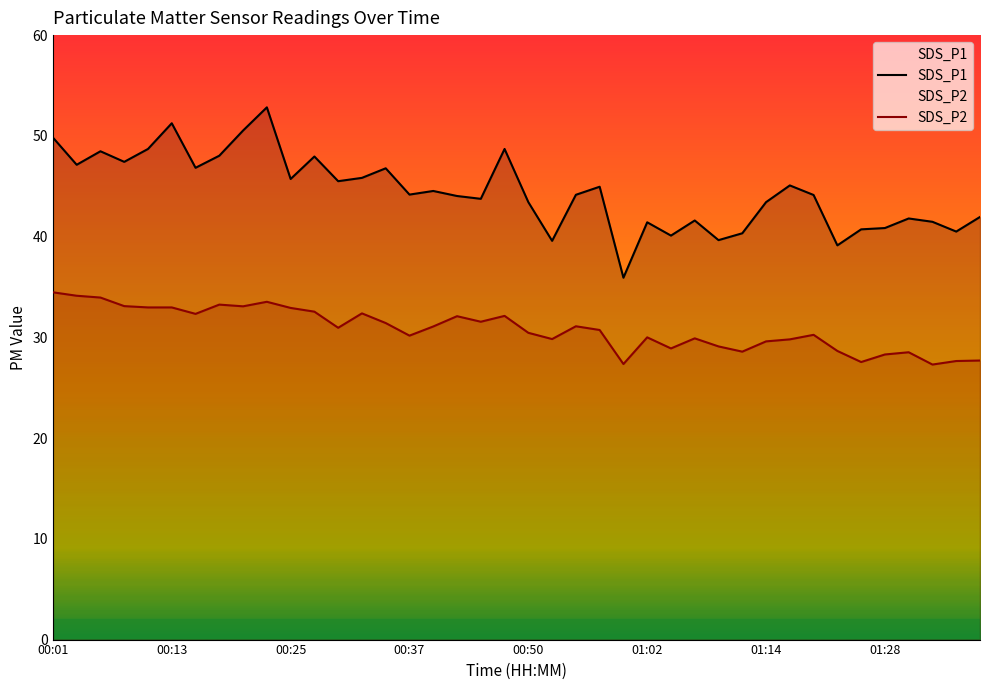

How many lines are shown in the chart?

2